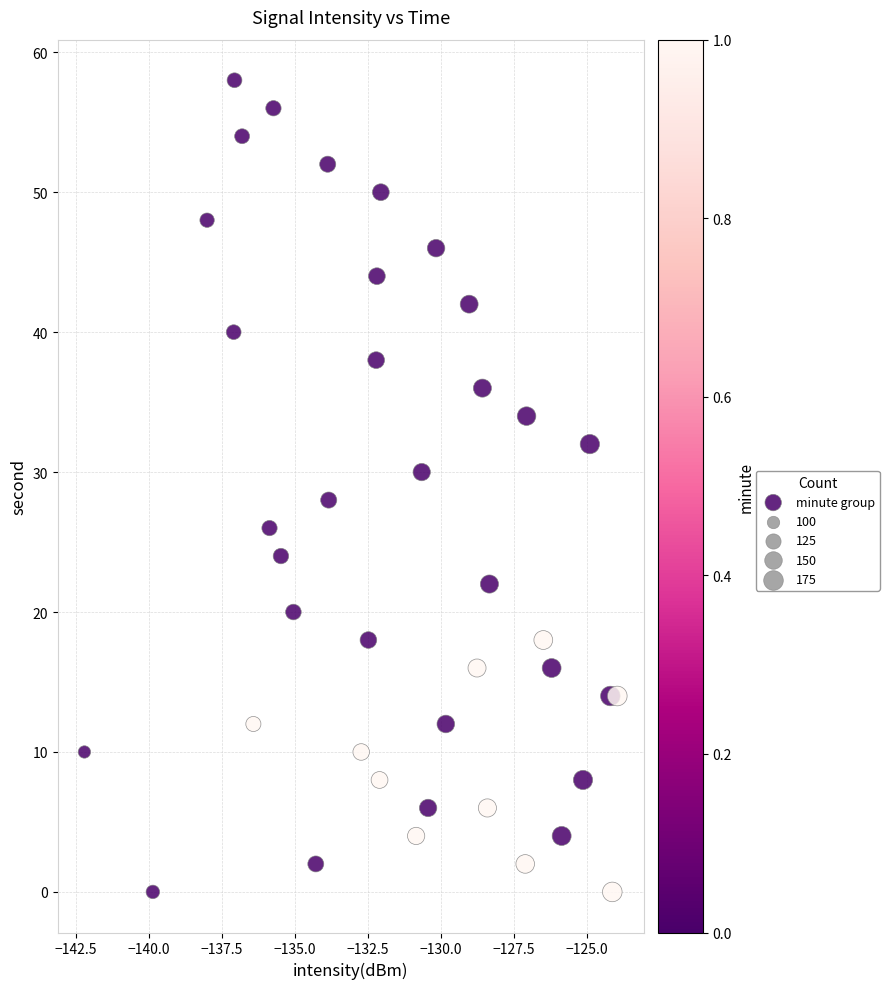

What is the range of Y values (max minus min)?

58